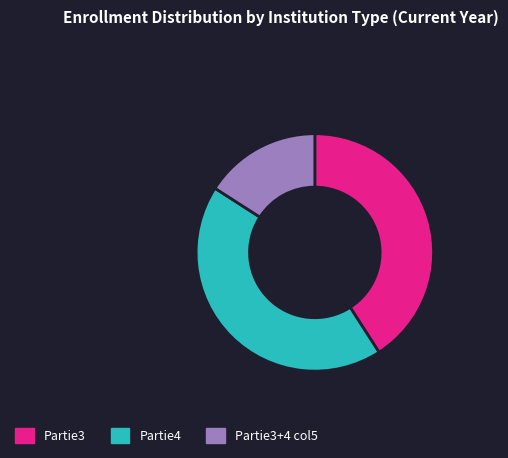

What is the smallest slice in the pie chart?

Partie3+4 col5